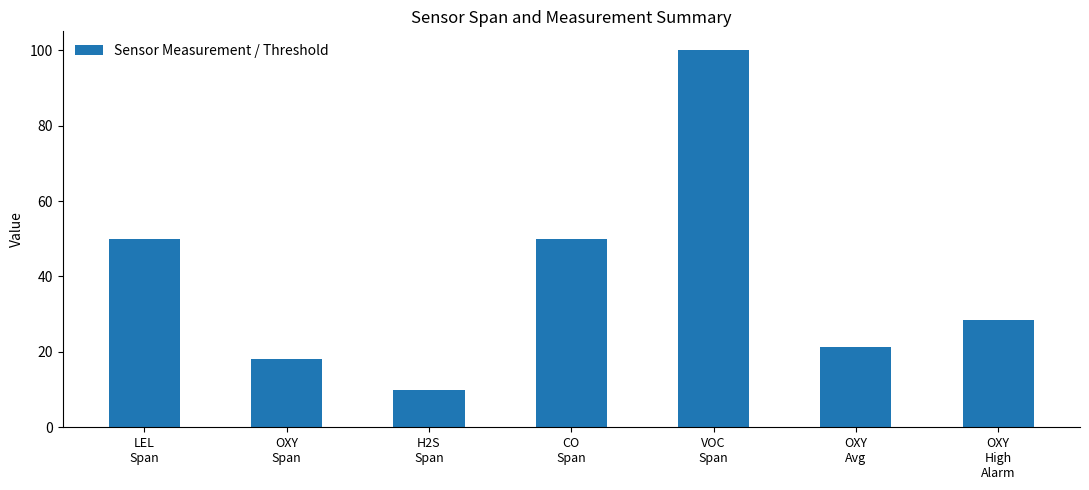

At which label does the data first exceed 28?

LEL
Span